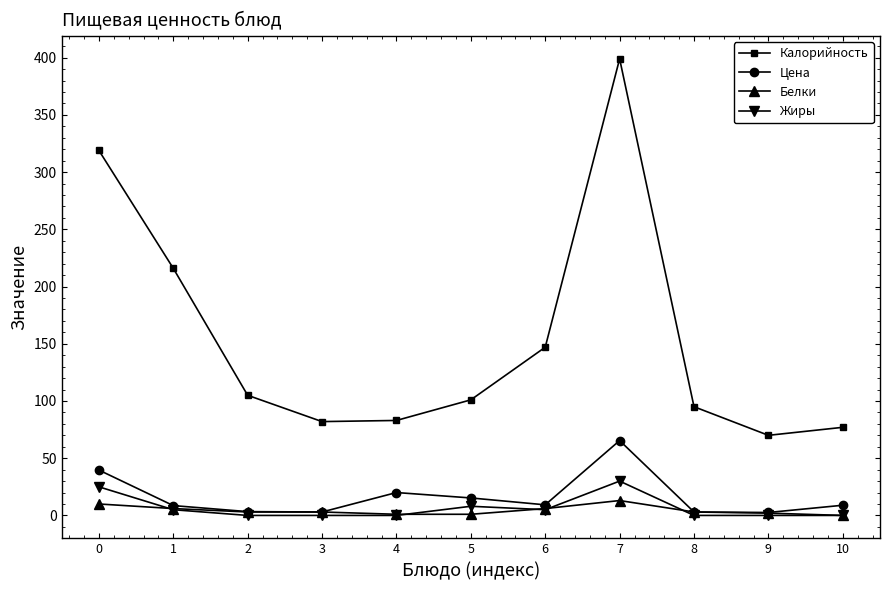

What is the highest value of the Жиры series?

30.0